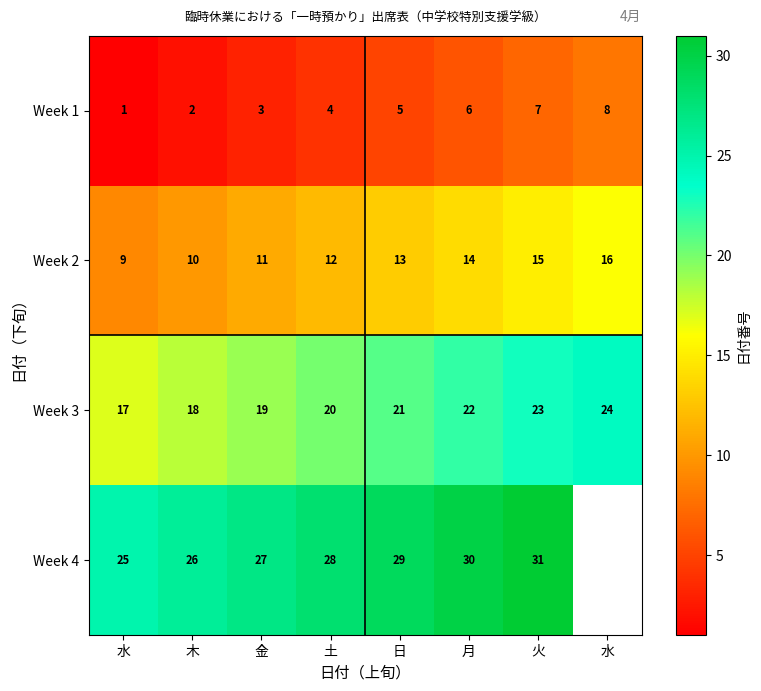

At which label does Week 1 reach its peak?

水